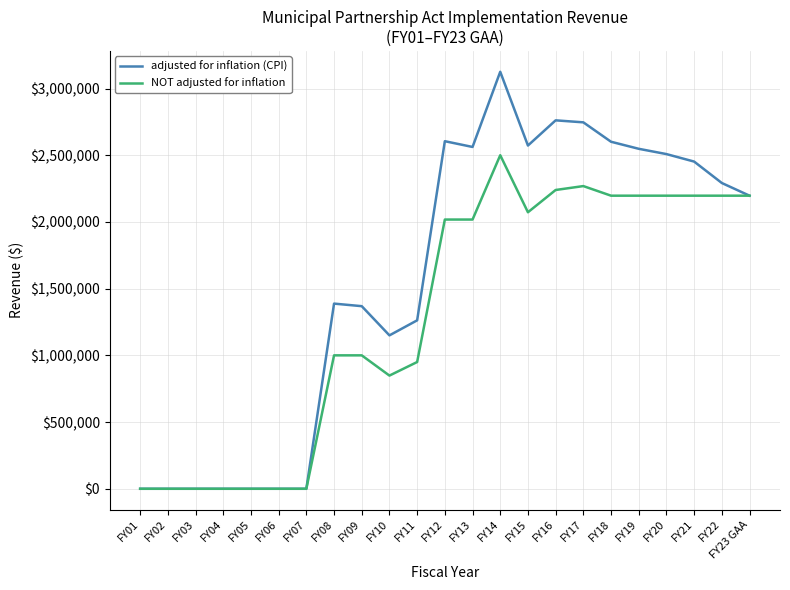

Is the value of adjusted for inflation (CPI) at FY07 greater than the value of NOT adjusted for inflation at FY10?

No